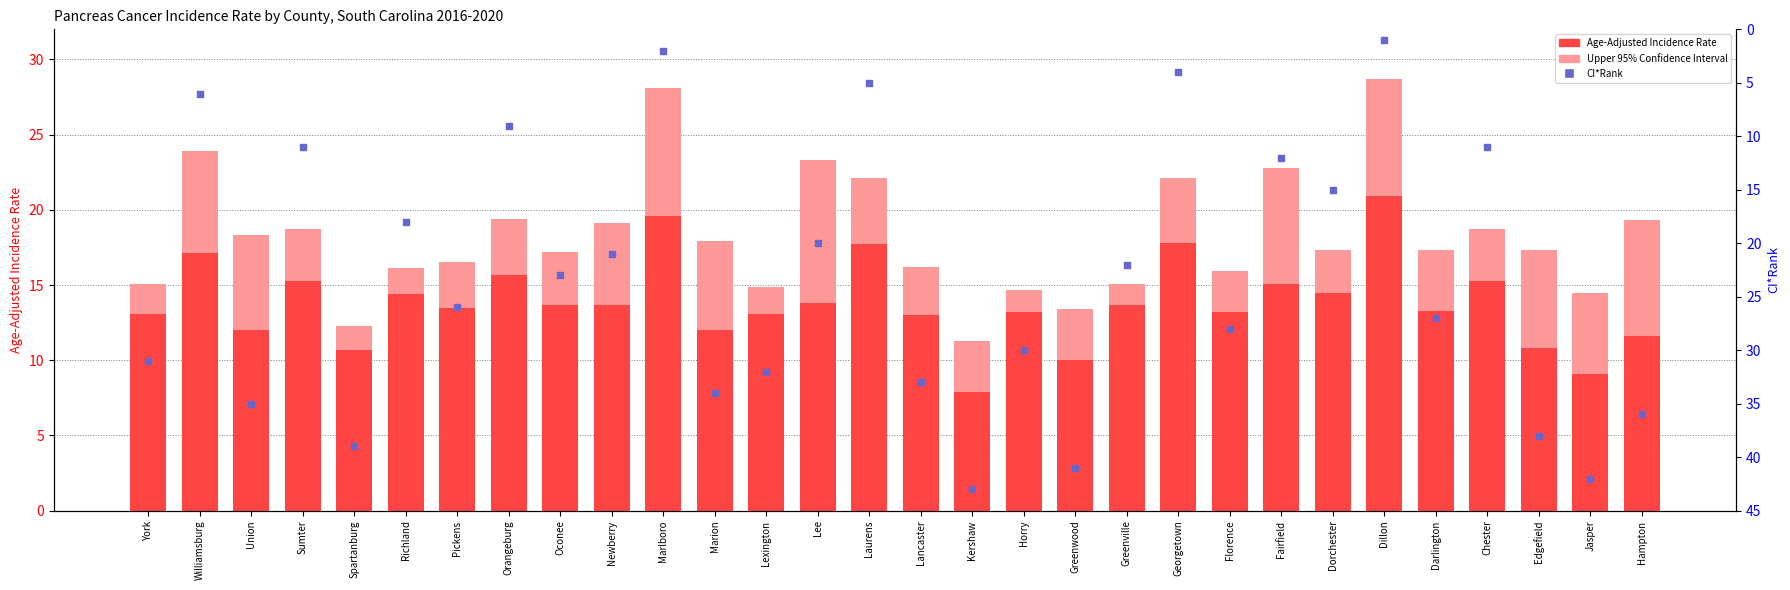

Which series reaches the minimum Y coordinate?

CI Rank